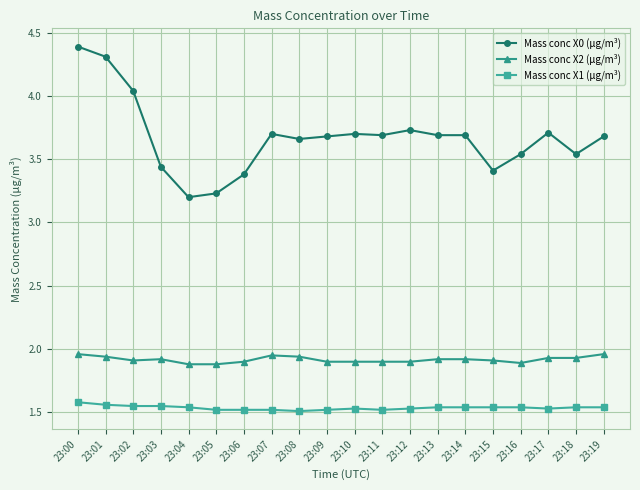

What is the sum of all Mass conc X1 (μg/m³) values?

30.7